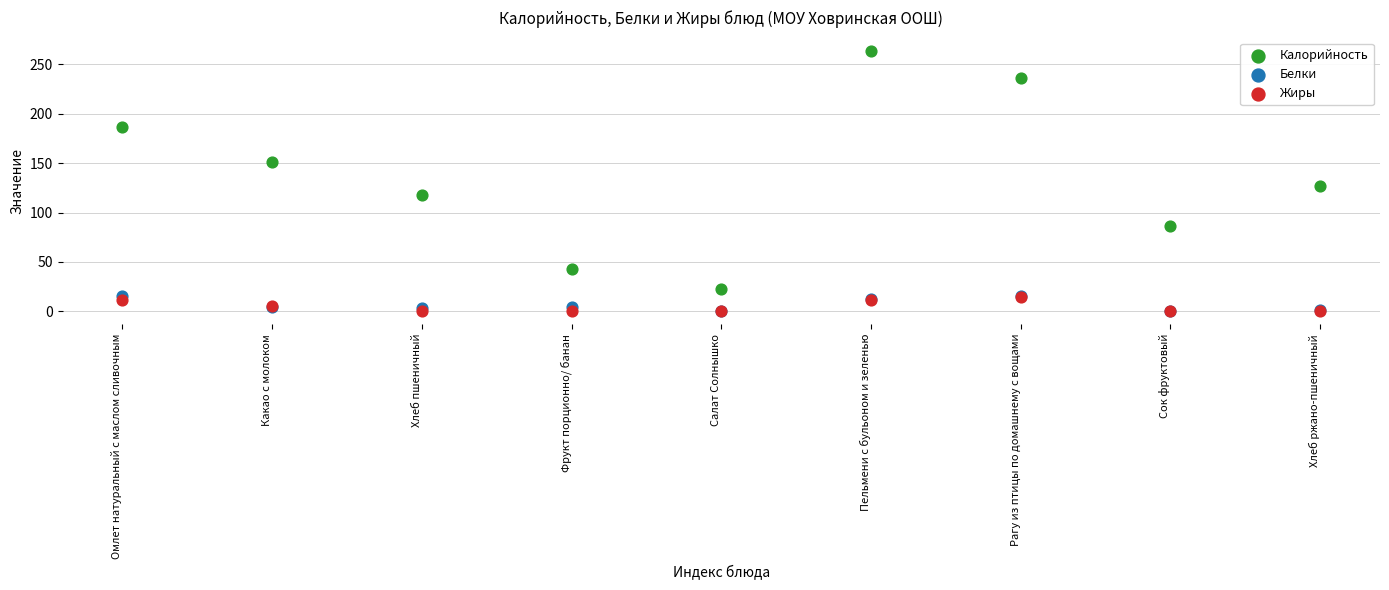

Which series has the widest spread of Y values?

Калорийность